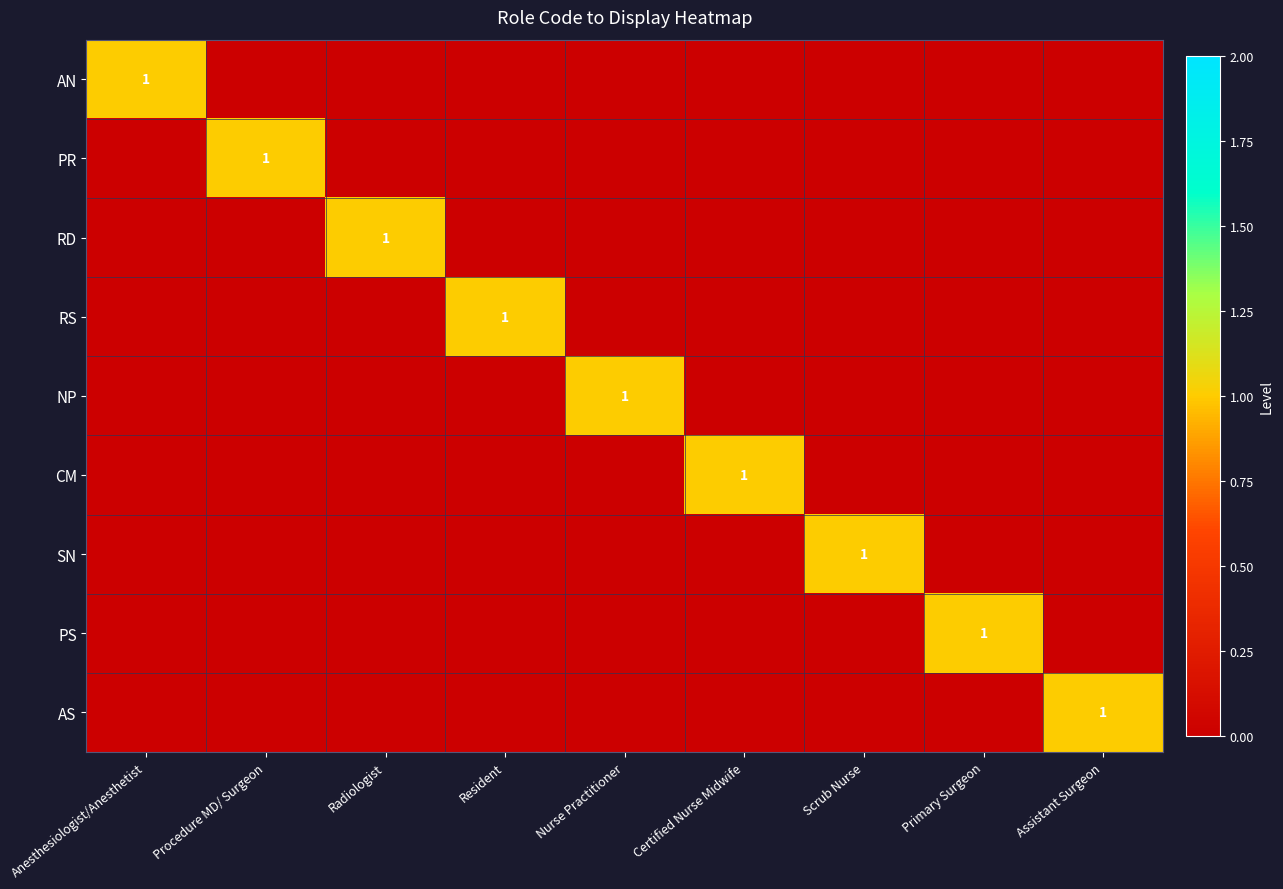

The SN series shows 1 at Scrub Nurse. True or false?

True